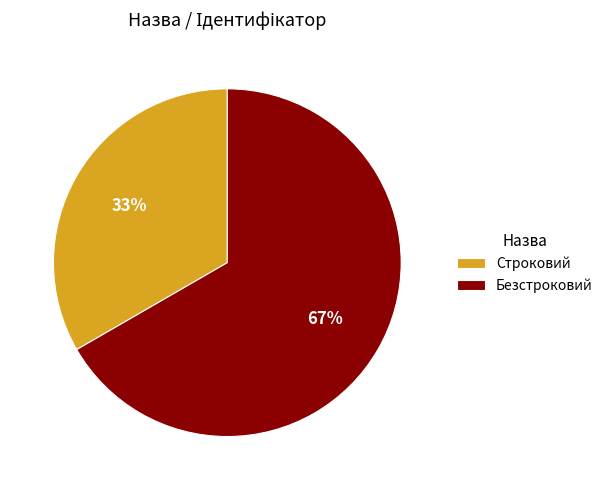

Approximately how many times larger is the value at Безстроковий compared to Строковий?

2.0